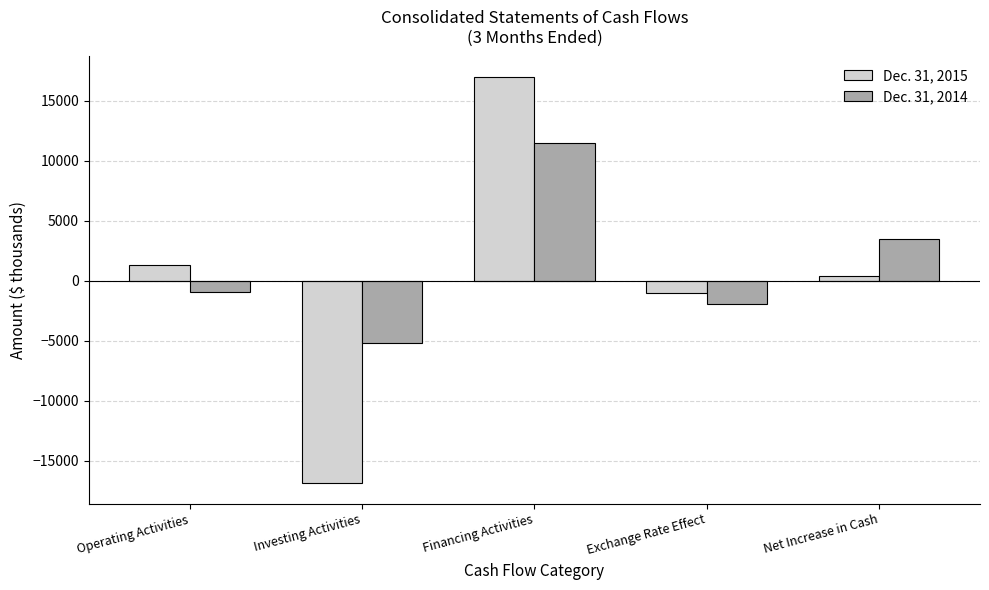

List the labels in order of Dec. 31, 2015 value, smallest first.

Investing Activities, Exchange Rate Effect, Net Increase in Cash, Operating Activities, Financing Activities